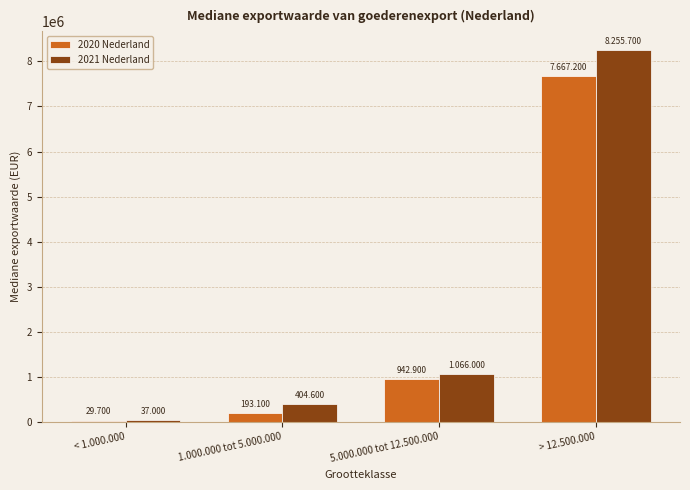

What are all the series names shown in the legend?

2020 Nederland, 2021 Nederland